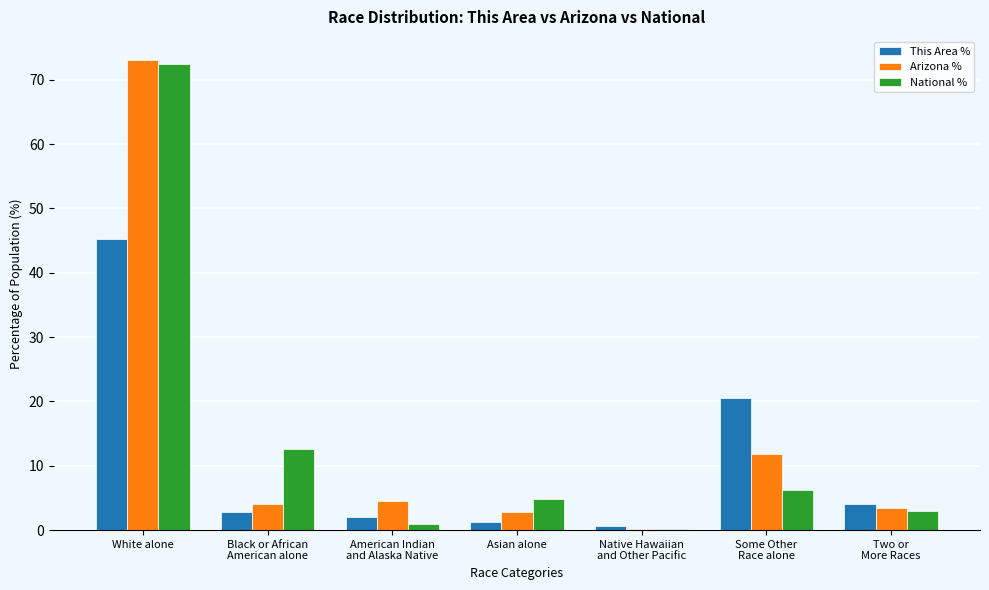

Between White alone and Two or
More Races, which series saw the biggest shift?

Arizona %